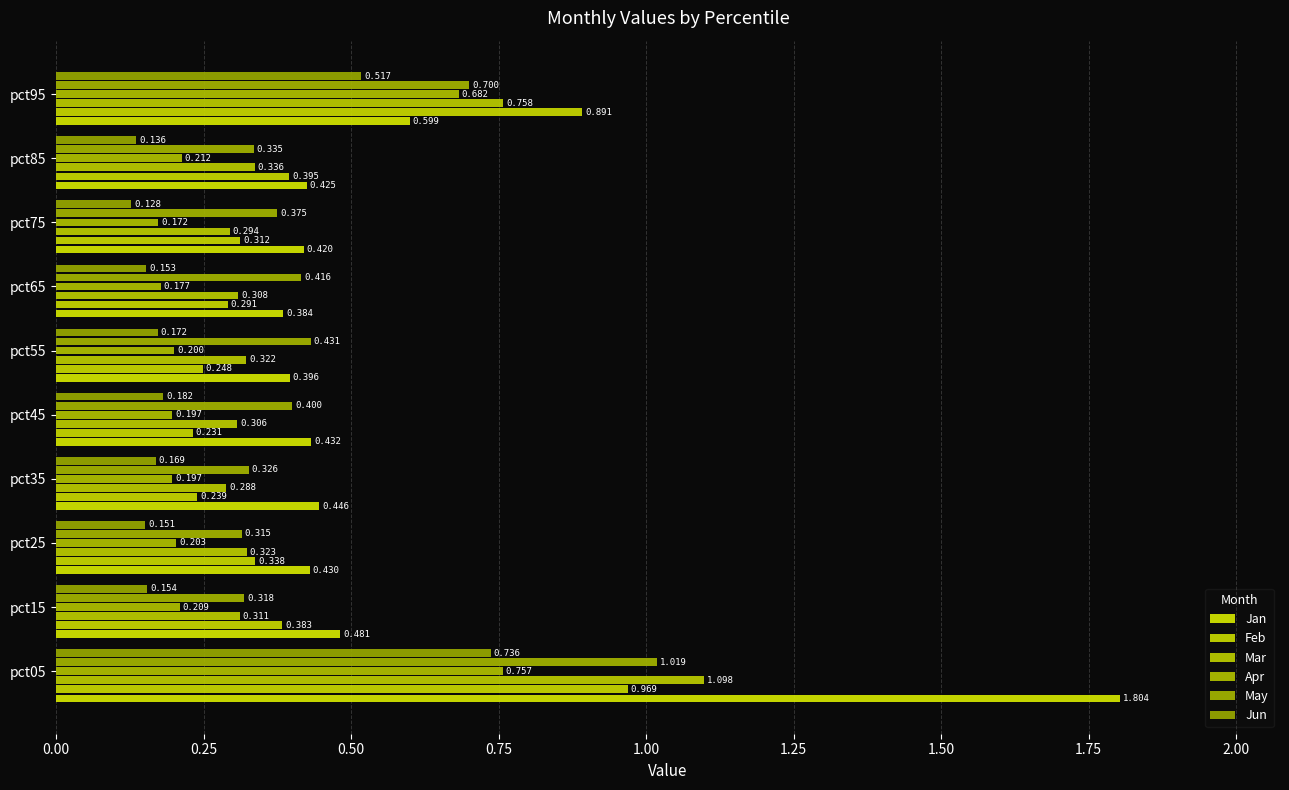

How many series are shown in this chart?

6